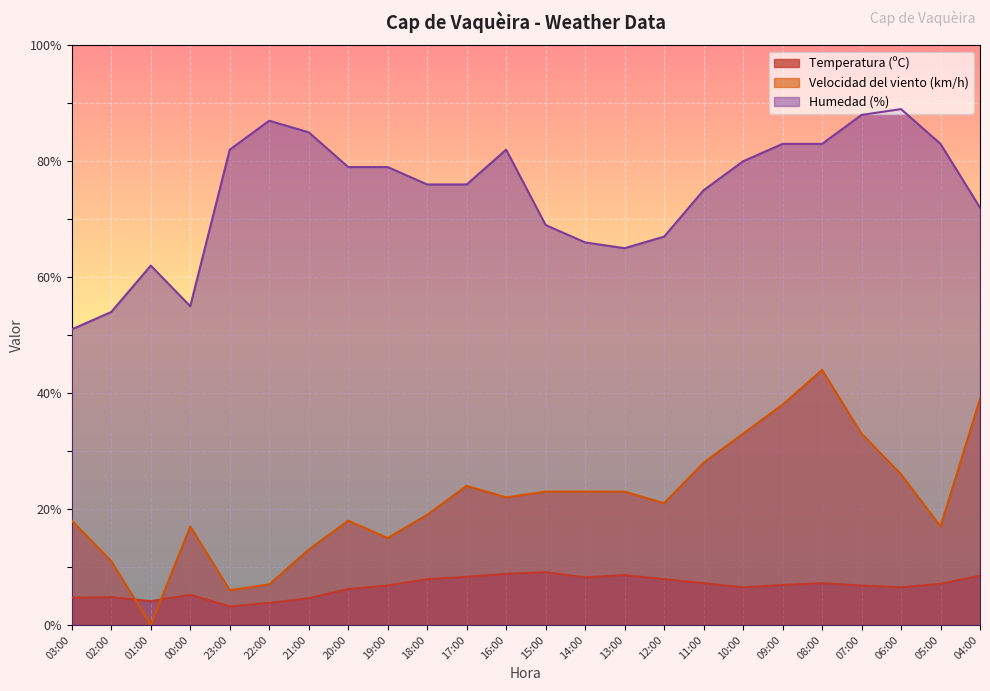

Reading left to right, extract all data points from this chart.

Temperatura (ºC): 4.7	4.8	4.1	5.2	3.2	3.8	4.6	6.2	6.8	7.9	8.3	8.8	9.1	8.2	8.6	7.9	7.2	6.5	6.9	7.2	6.8	6.5	7.1	8.5
Velocidad del viento (km/h): 18.0	11.0	0.0	17.0	6.0	7.0	13.0	18.0	15.0	19.0	24.0	22.0	23.0	23.0	23.0	21.0	28.0	33.0	38.0	44.0	33.0	26.0	17.0	39.0
Humedad (%): 51.0	54.0	62.0	55.0	82.0	87.0	85.0	79.0	79.0	76.0	76.0	82.0	69.0	66.0	65.0	67.0	75.0	80.0	83.0	83.0	88.0	89.0	83.0	72.0